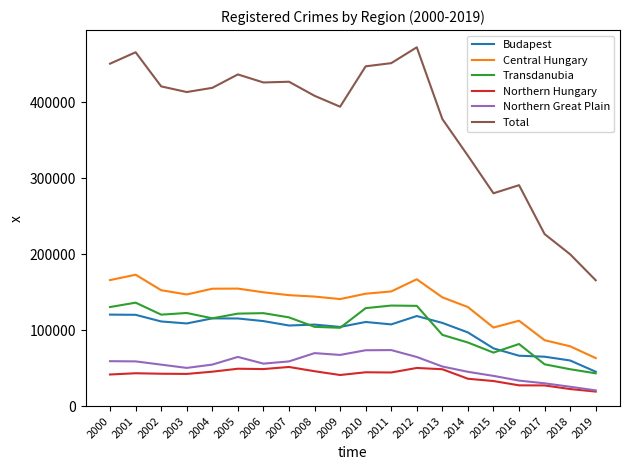

In Northern Great Plain, how many points are lower than both neighbors (excluding endpoints)?

3